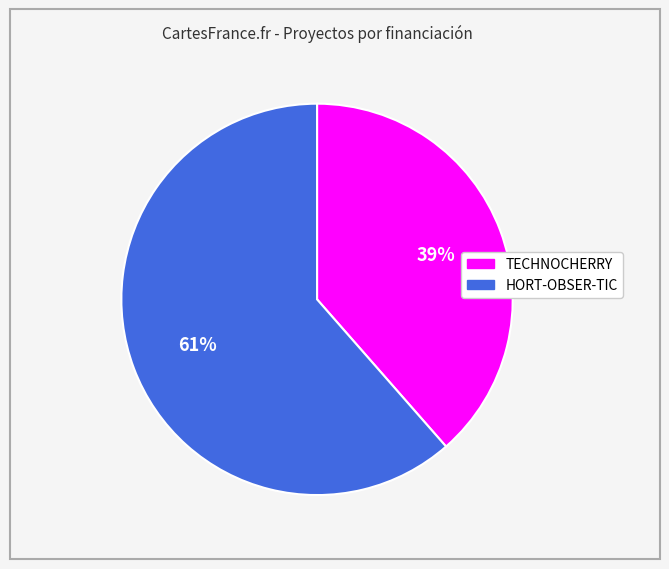

Which category has the smallest portion of the pie?

TECHNOCHERRY